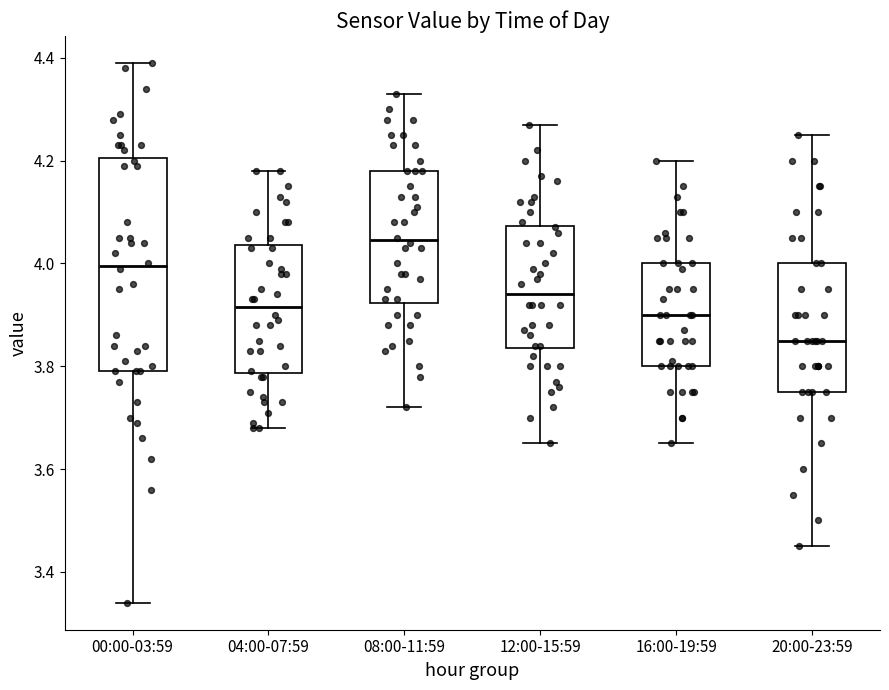

Where does the lower whisker of the box for 12:00-15:59 end on the y-axis? The values are not printed on the chart, so give them approximately, as read against the axis.

3.66